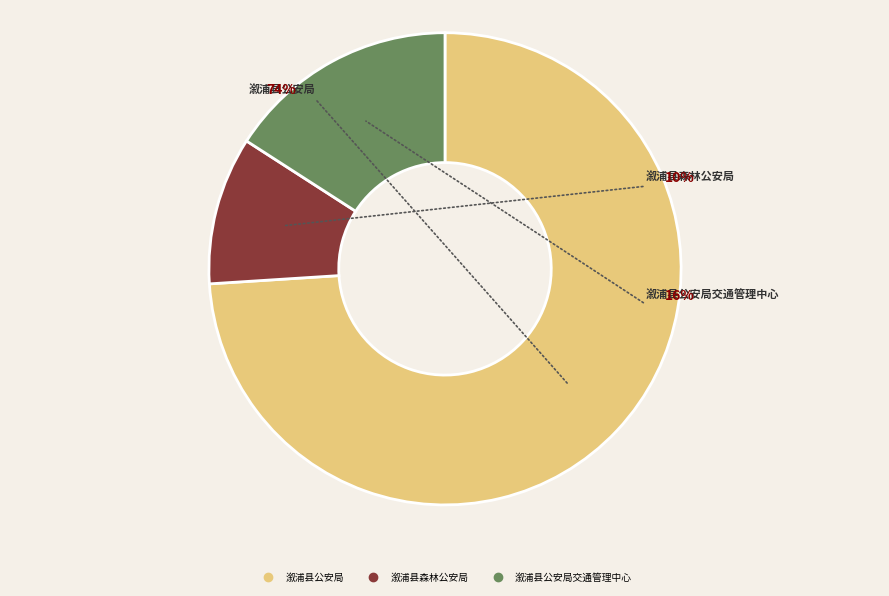

Which has a higher value, 溆浦县森林公安局 or 溆浦县公安局交通管理中心?

溆浦县公安局交通管理中心